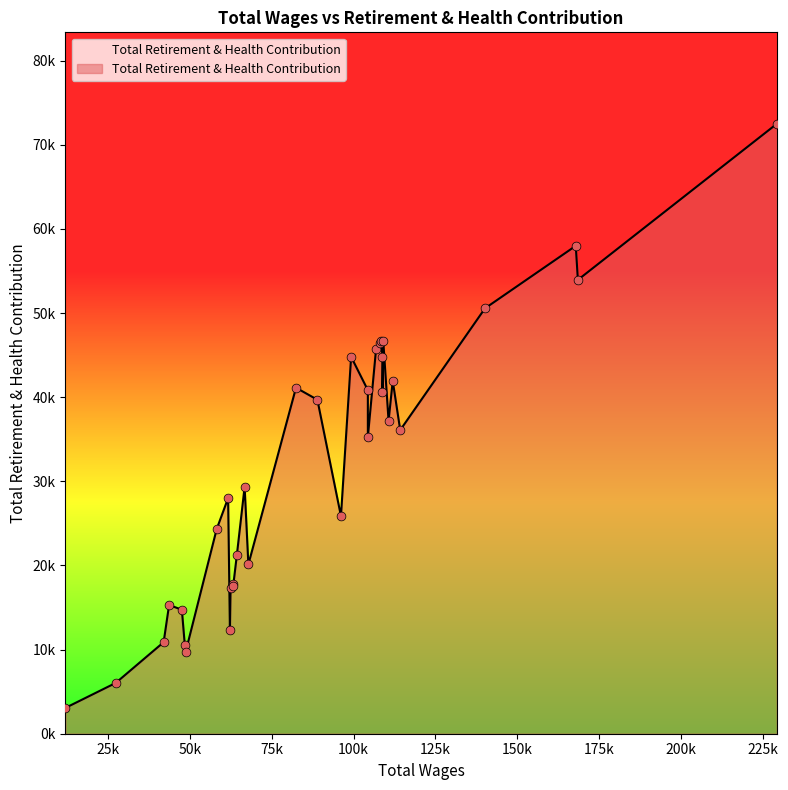

Is this an area chart (filled region under the line)?

Yes